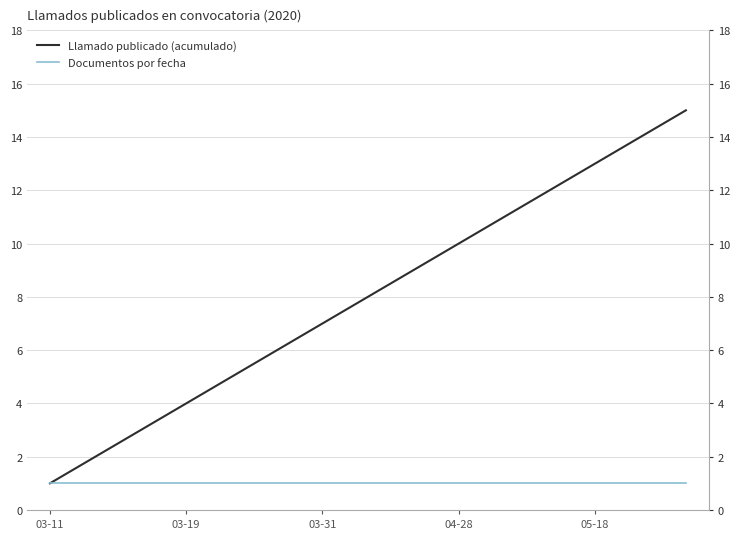

True or false: Llamado publicado (acumulado) and Documentos por fecha intersect in this chart.

False